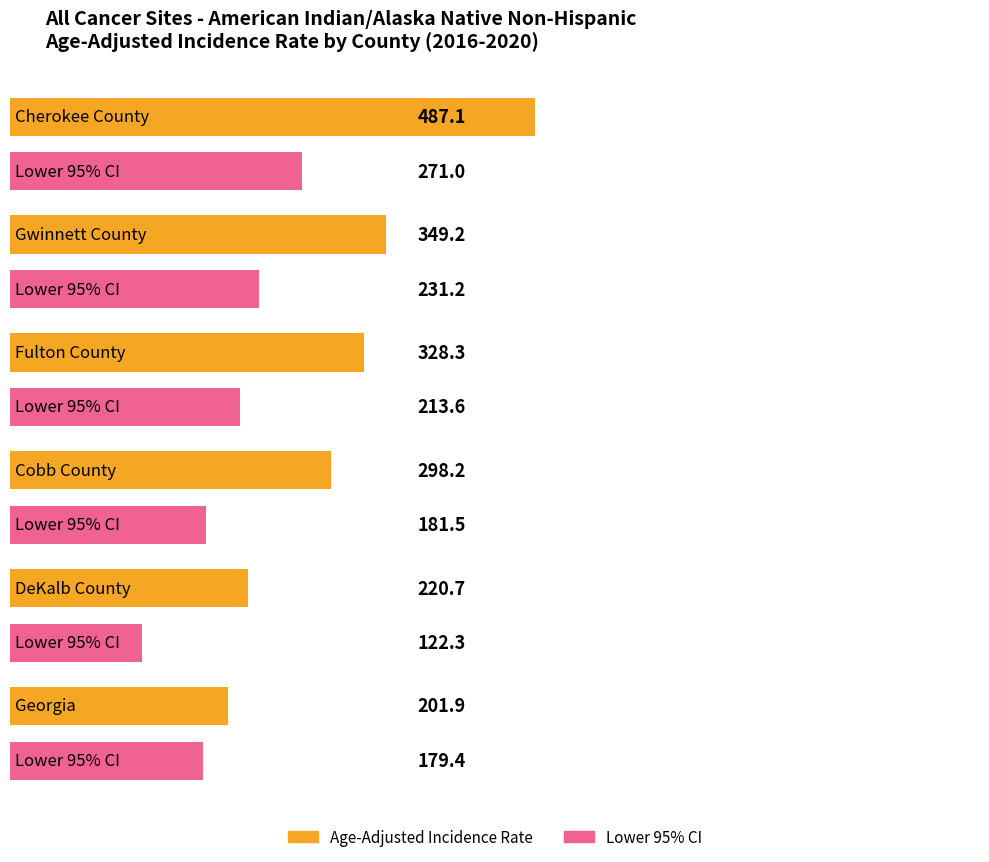

What is the difference between the Lower 95% CI values at Fulton County and Gwinnett County?

17.6